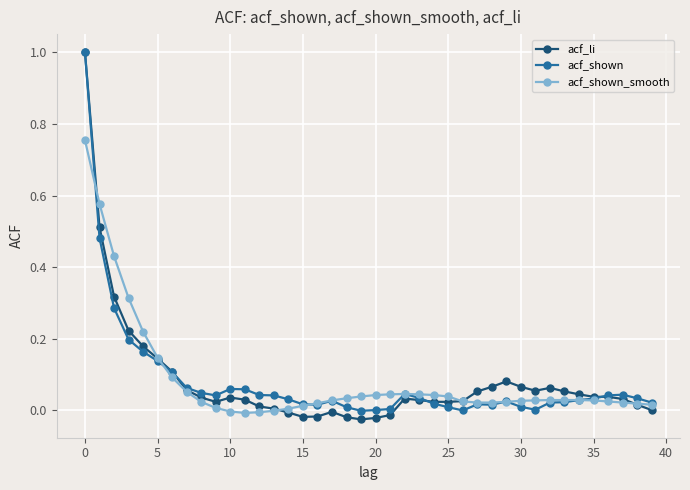

How many categories are shown in the chart?

40